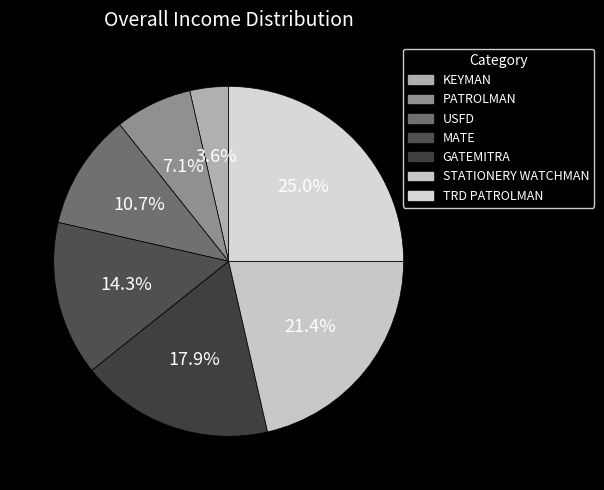

Is it true that MATE is 20% of the pie?

False